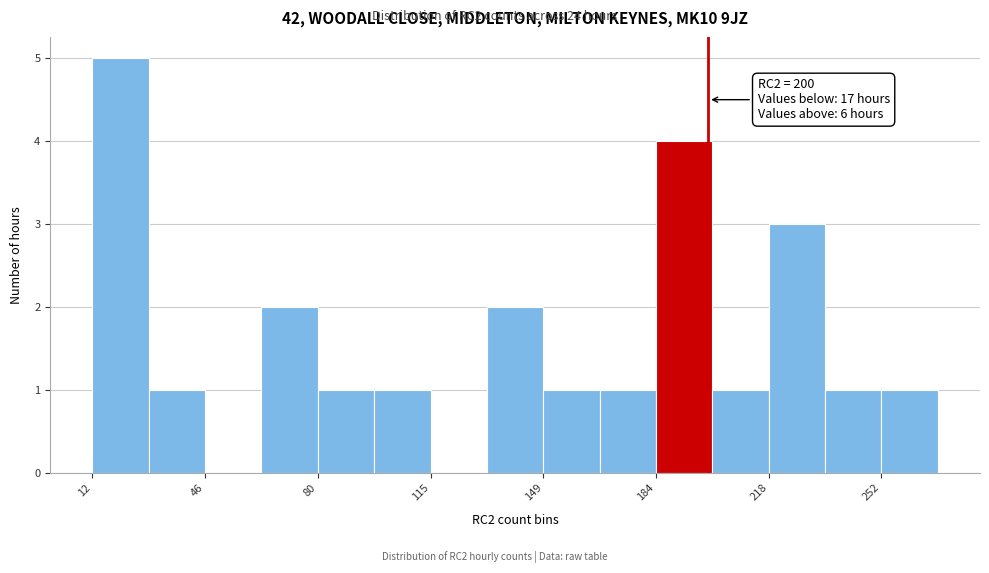

Around what value on the x-axis is the tallest bar? Give the approximate position of its centre, as read against the axis.

20